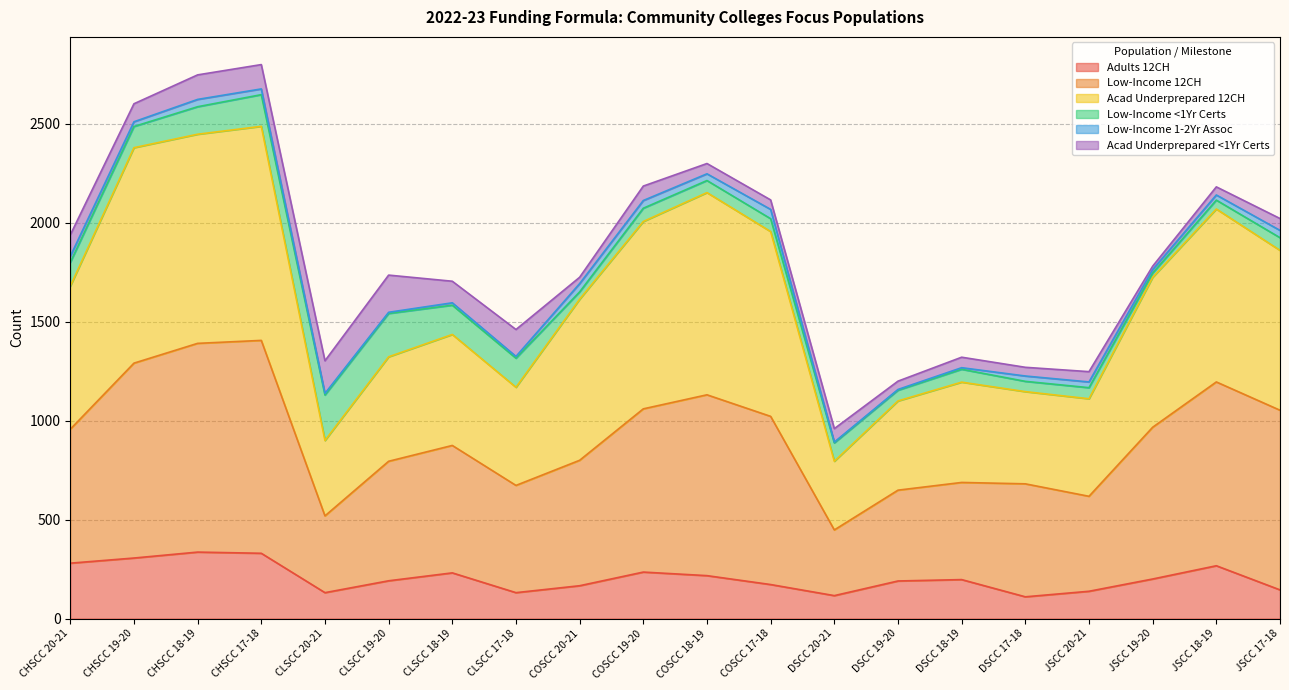

Which series has the largest range (max minus min)?

Acad Underprepared 12CH